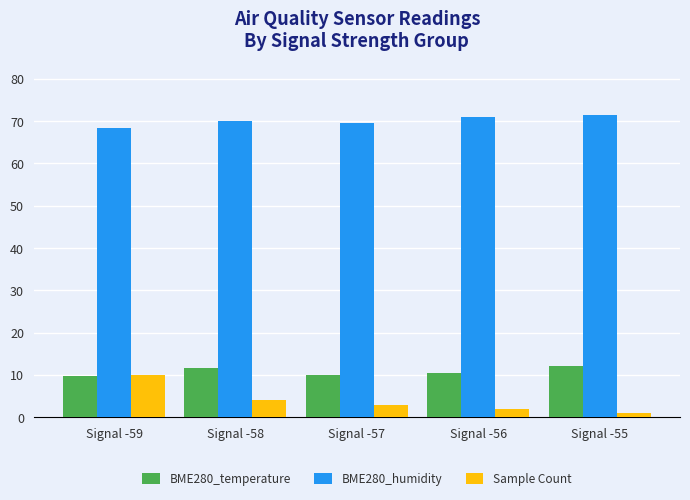

What are all the series names shown in the legend?

BME280_temperature, BME280_humidity, Sample Count